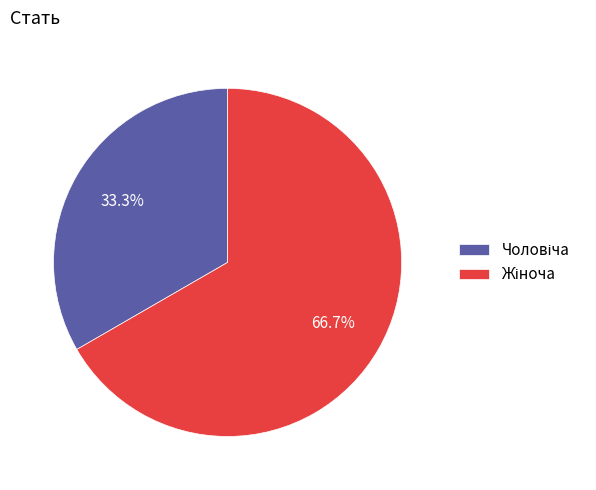

How many segments does this pie chart have?

2